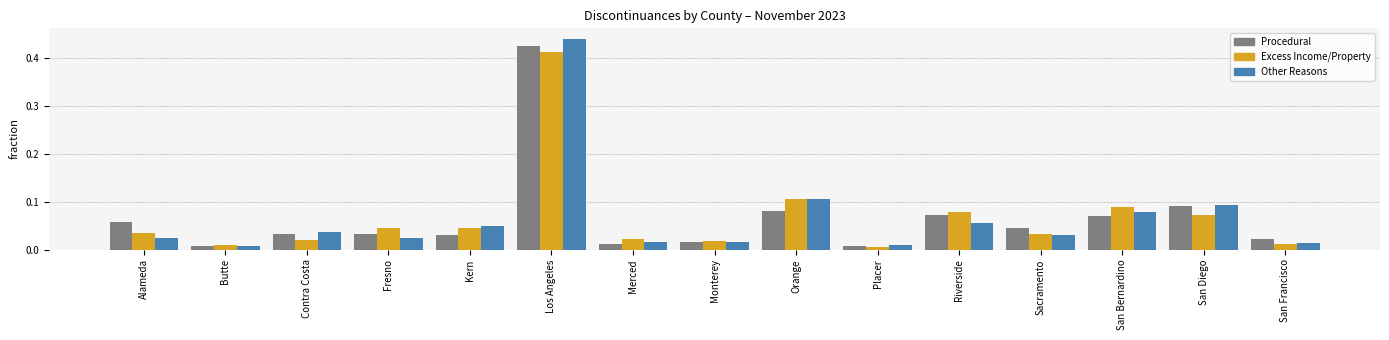

At which label does Excess Income/Property reach its peak?

Los Angeles